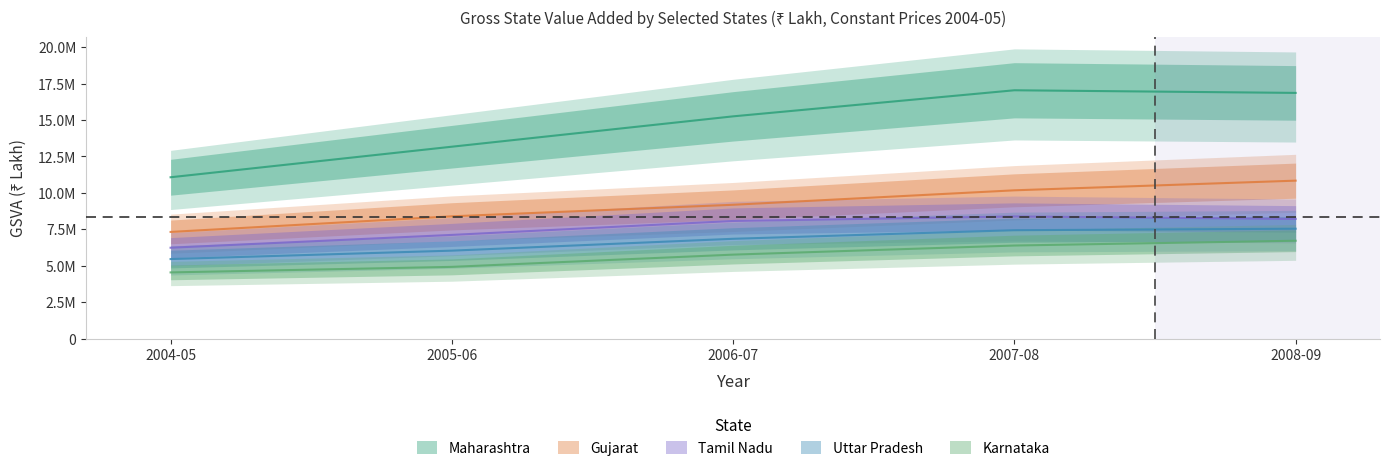

What is the value of the Uttar Pradesh point at the 1st from the left?

5459408.1